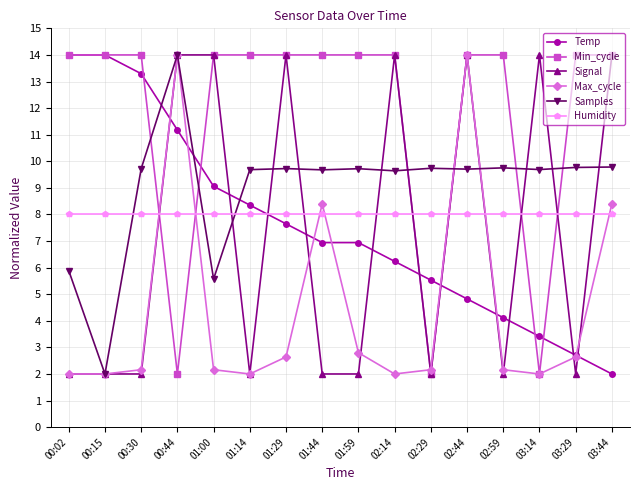

What is the value of the Samples point at the 2nd from the left?

2.0